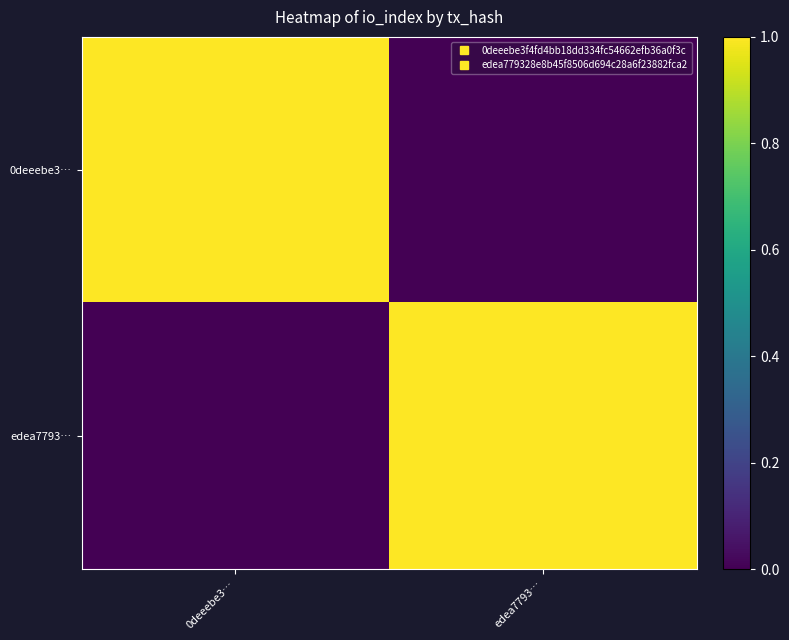

Which series changed the most between 0deeebe3… and edea7793…?

0deeebe3…